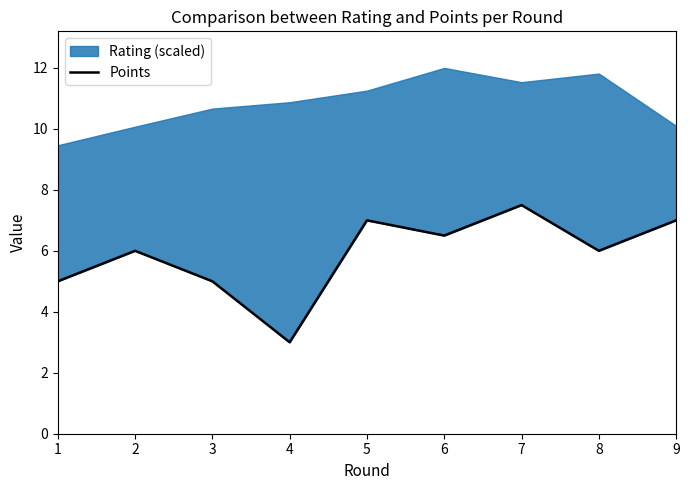

Which category has the lowest value across all series?

4